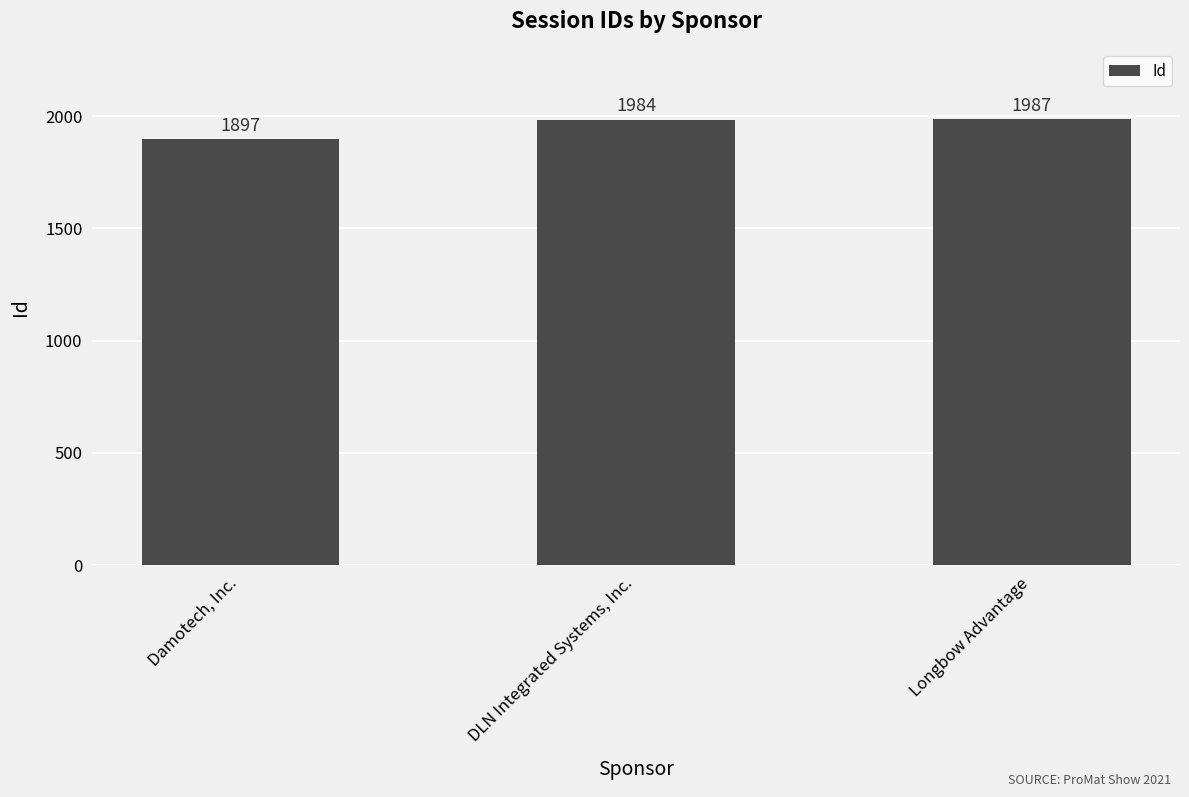

What is the sum of the values at DLN Integrated Systems, Inc. and Damotech, Inc.?

3881